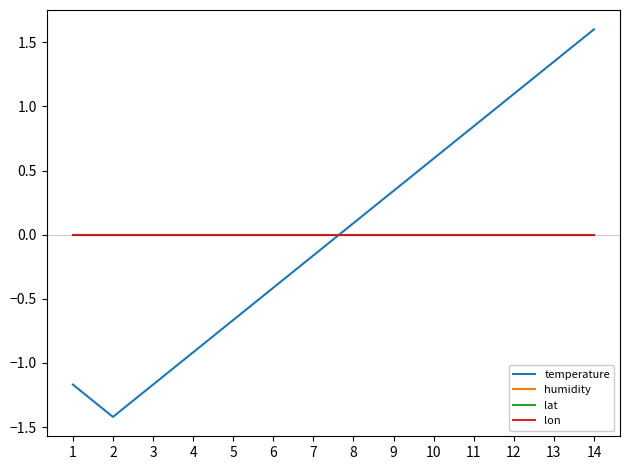

True or false: lat and lon cross at least once.

False